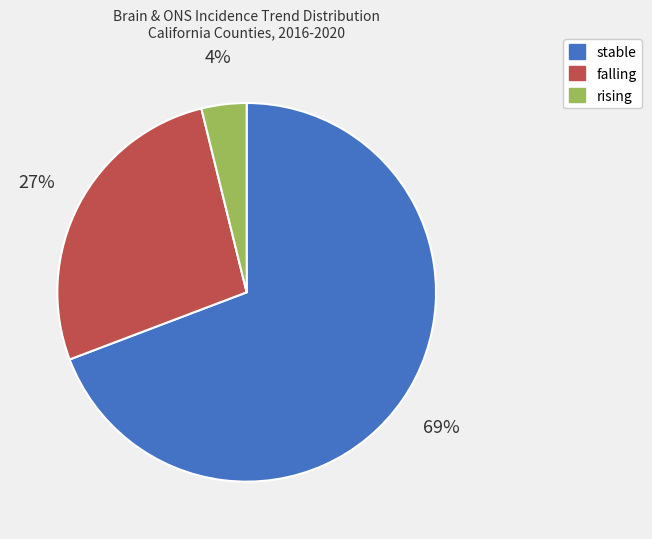

Combined, do falling and rising account for over 50%?

No